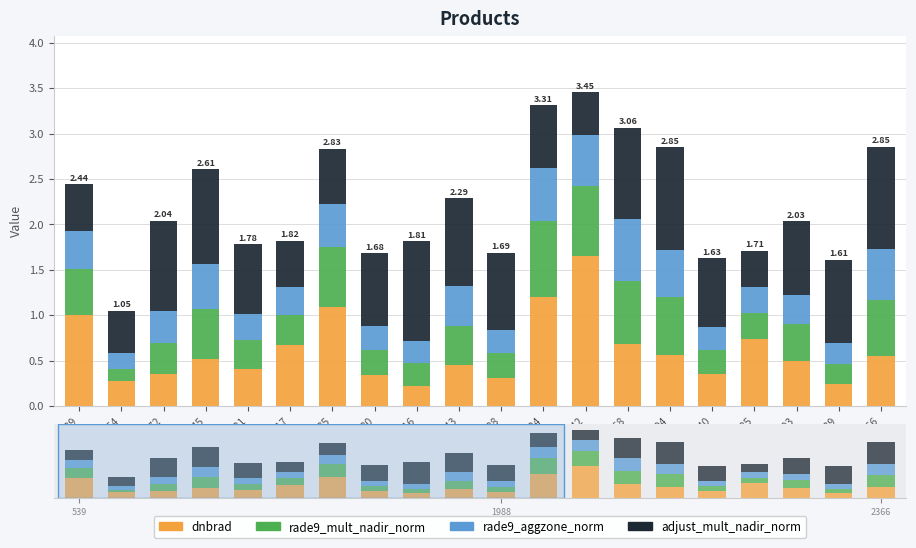

The rade9_mult_nadir_norm series shows 0.8 at 2024. True or false?

True